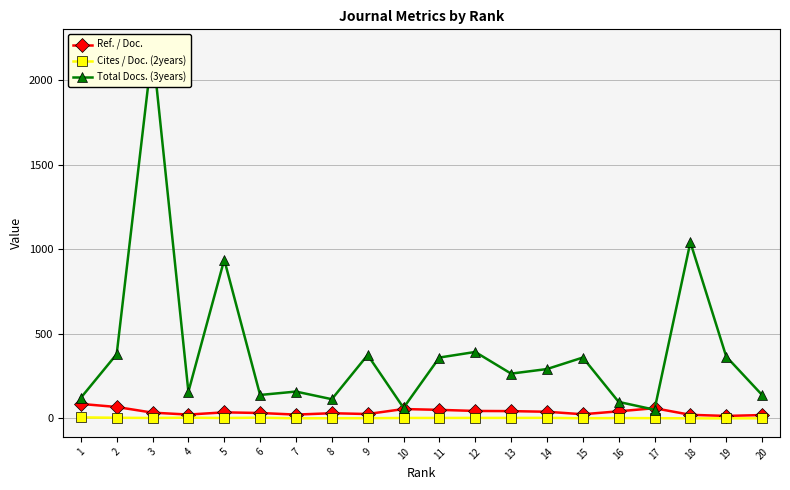

The value of Total Docs. (3years) at 1 is 41.2. True or false?

False